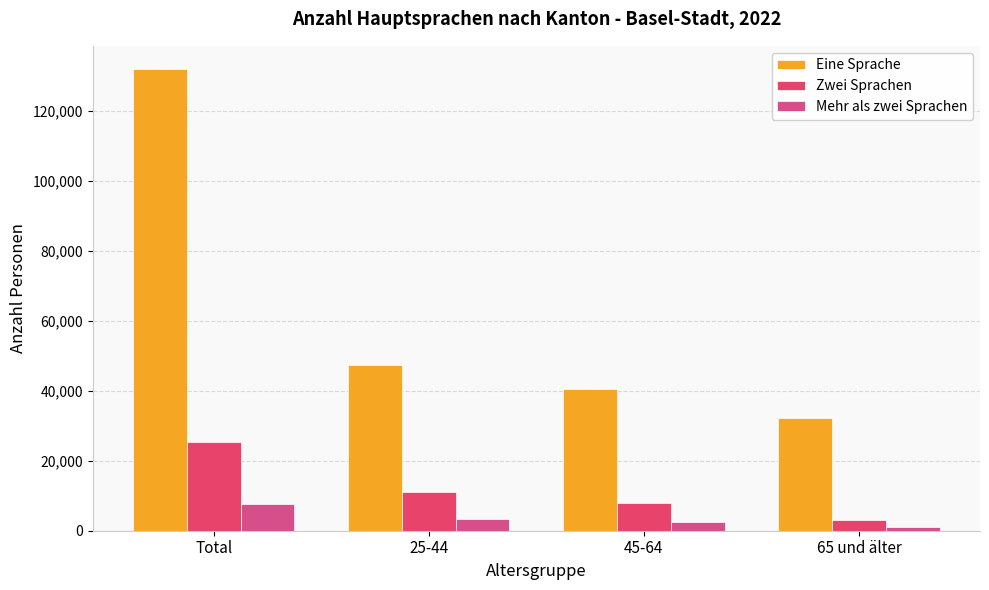

The value of Mehr als zwei Sprachen at 45-64 is 943.3. True or false?

False